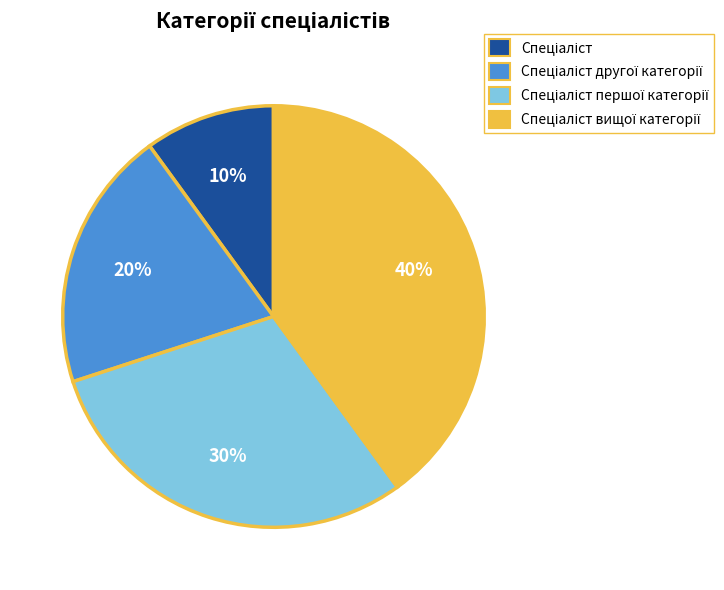

To the nearest percent, what is the average slice percentage?

25%